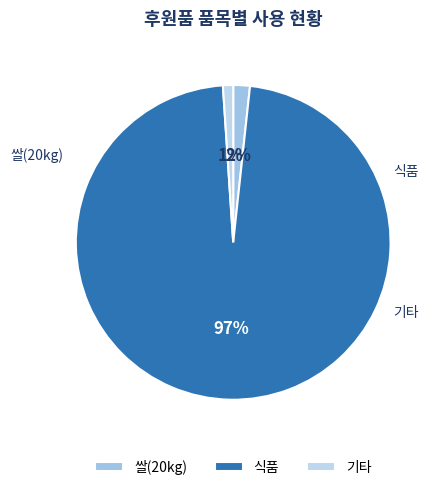

Between 기타 and 쌀(20kg), which is larger?

쌀(20kg)